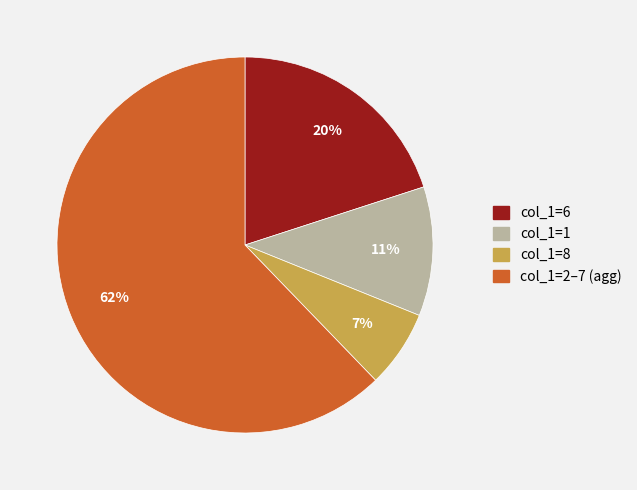

Does any single category account for the majority?

Yes